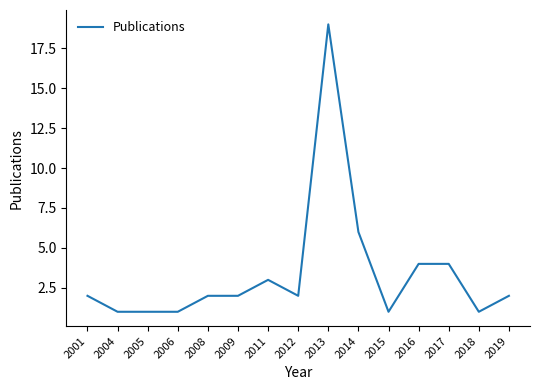

Which label corresponds to the largest value in the chart?

2013